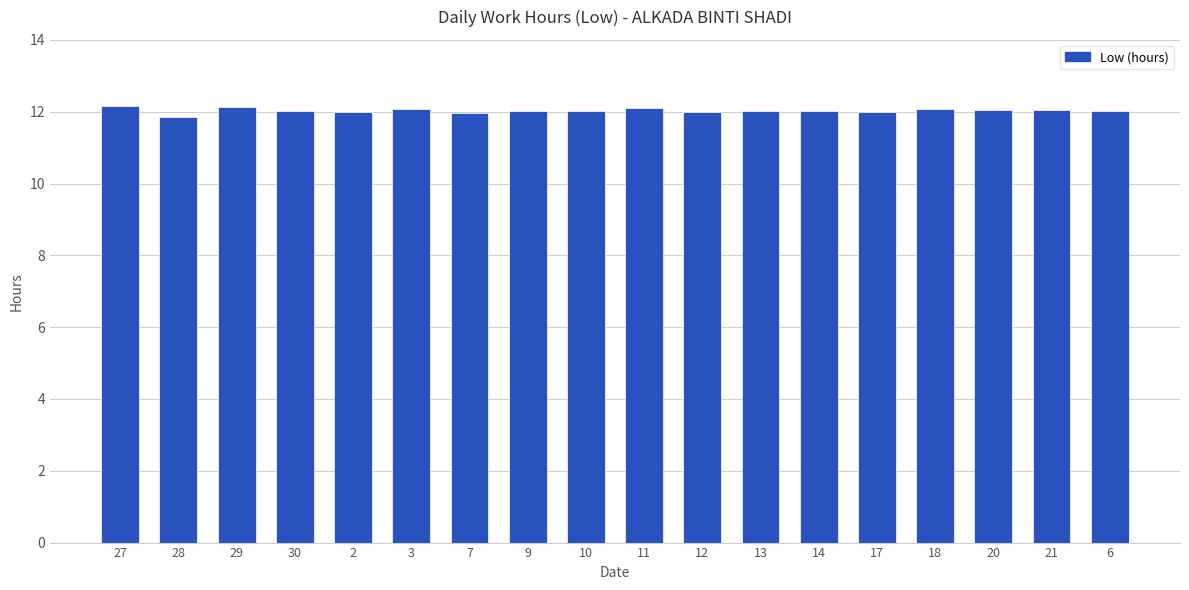

What is the label of the 8th bar from the left?

9